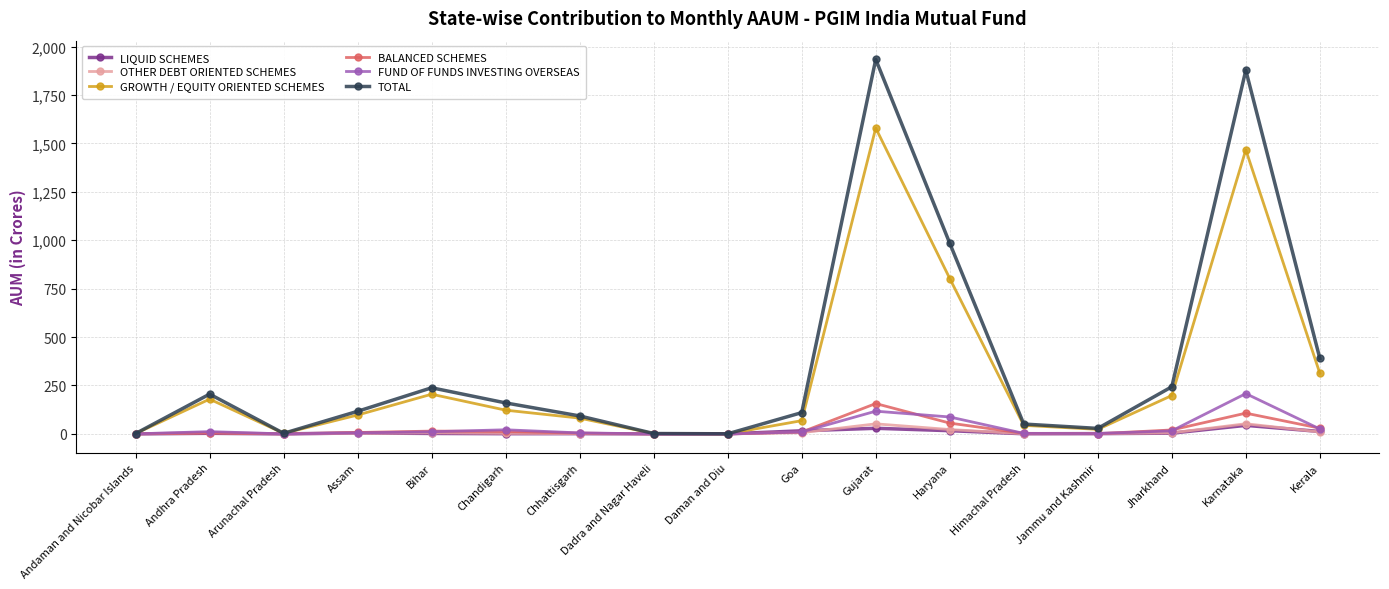

What are all the series names shown in the legend?

LIQUID SCHEMES, OTHER DEBT ORIENTED SCHEMES, GROWTH / EQUITY ORIENTED SCHEMES, BALANCED SCHEMES, FUND OF FUNDS INVESTING OVERSEAS, TOTAL